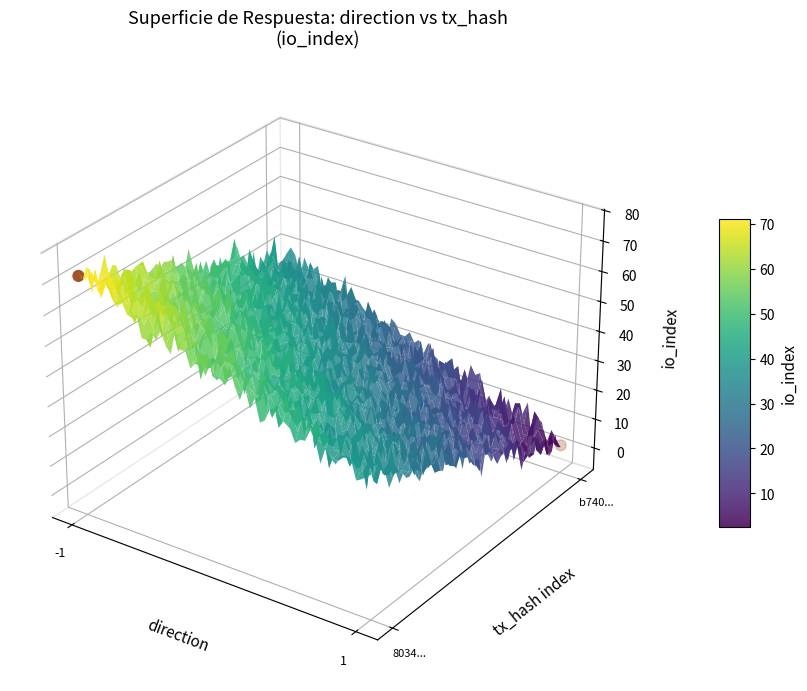

How many values are between 0 and 1?

1